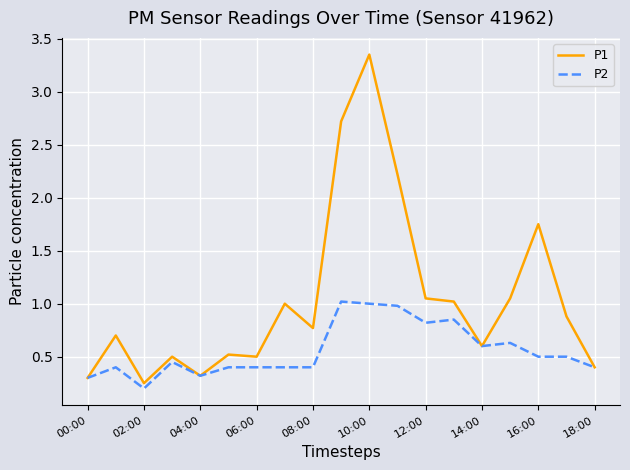

Which series has the widest spread of values?

P1